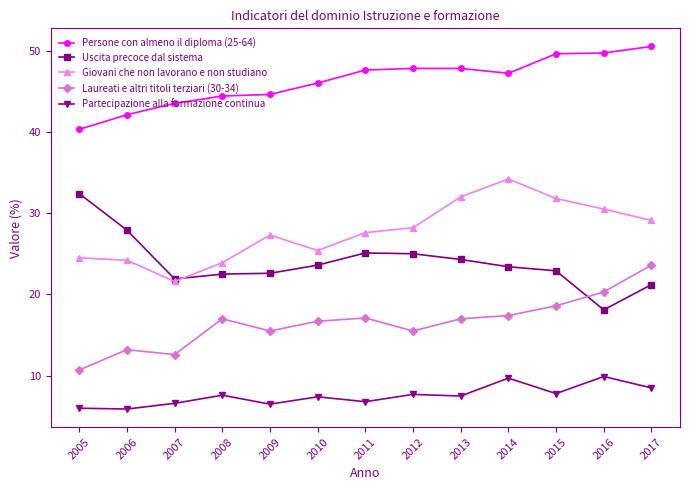

The Giovani che non lavorano e non studiano series shows 39.5 at 2006. True or false?

False